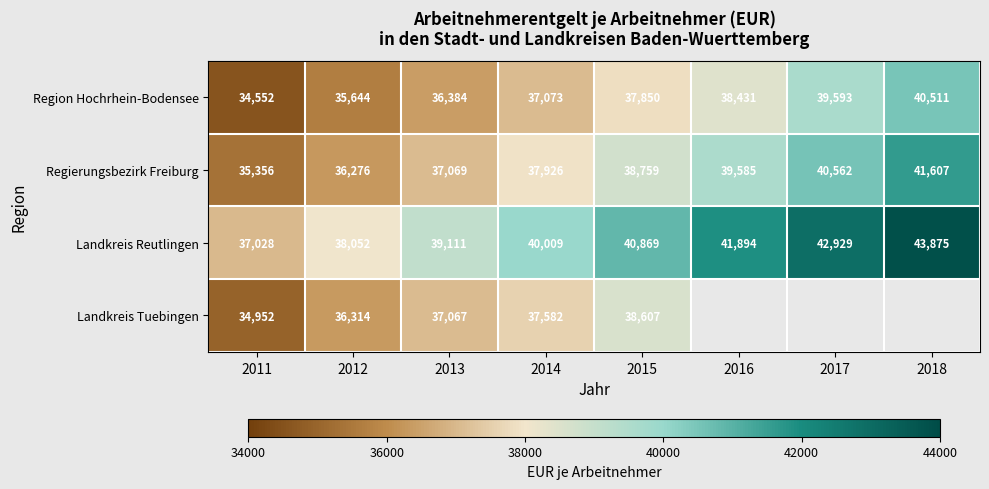

What is the sum of the Region Hochrhein-Bodensee values at 2014 and 2017?

76666